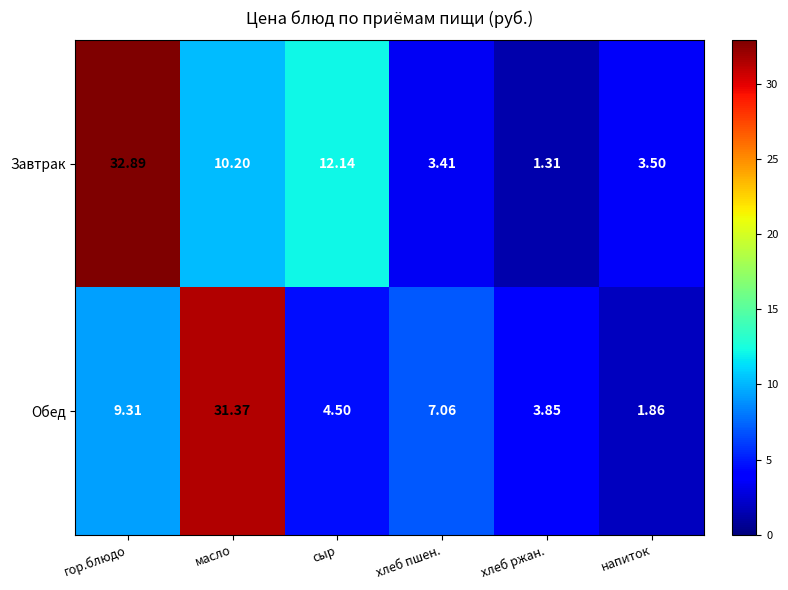

Which series has the largest range (max minus min)?

Завтрак